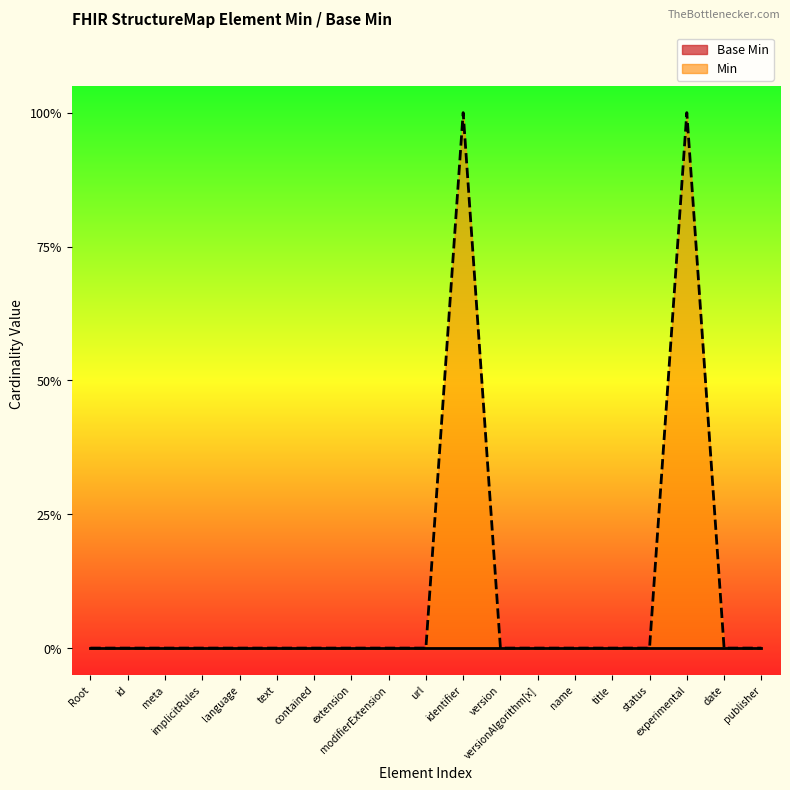

True or false: the data shows -1 at contained.

False